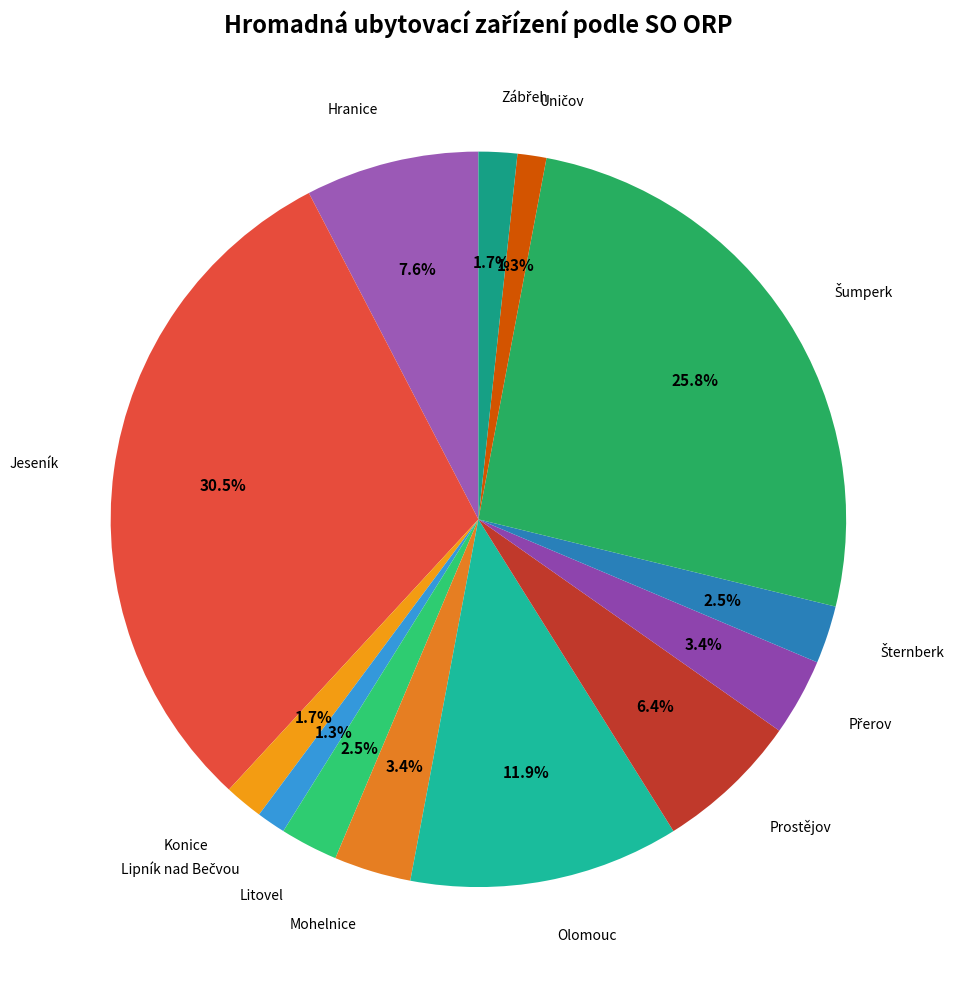

How many slices are in this pie chart?

13